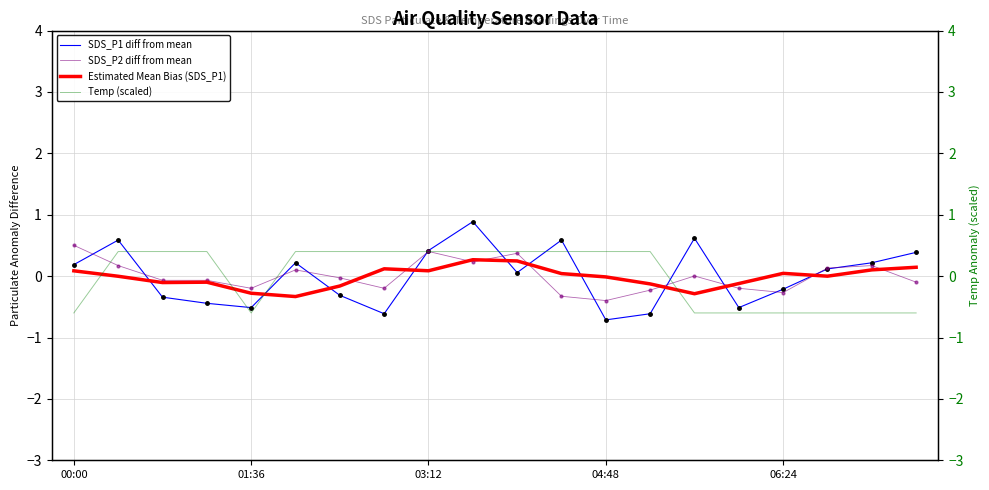

True or false: Estimated Mean Bias (SDS_P1) has a value of -0.1 at 14.

False